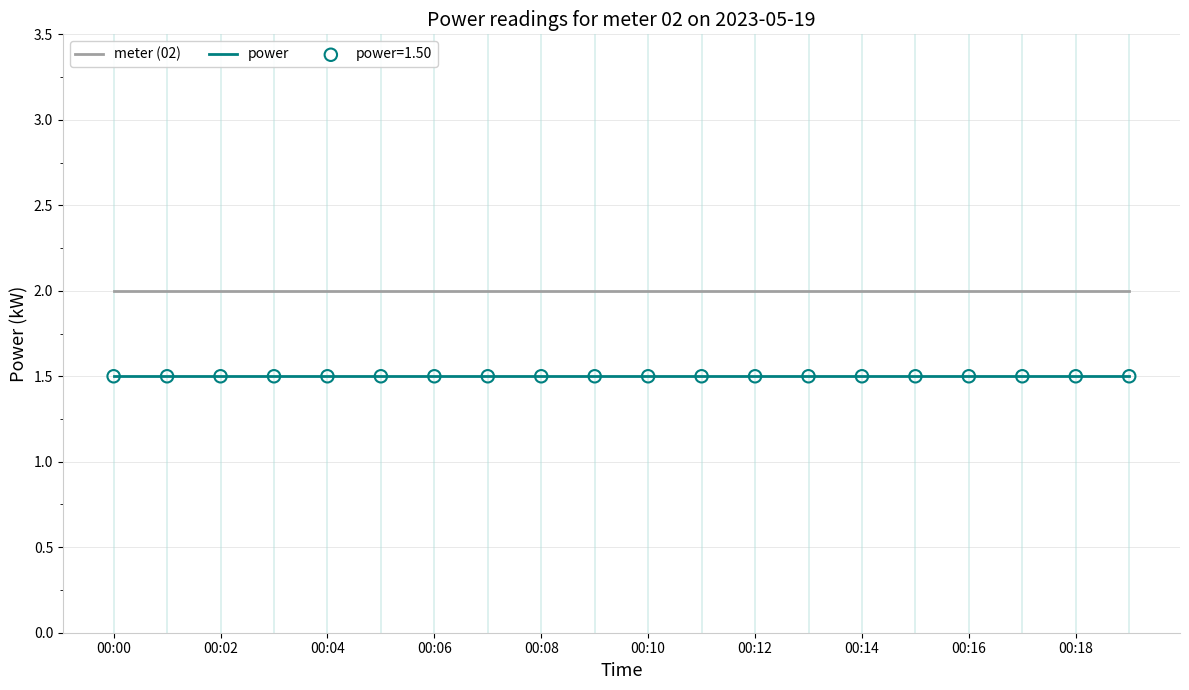

Which series has the largest total across all categories?

meter (02)